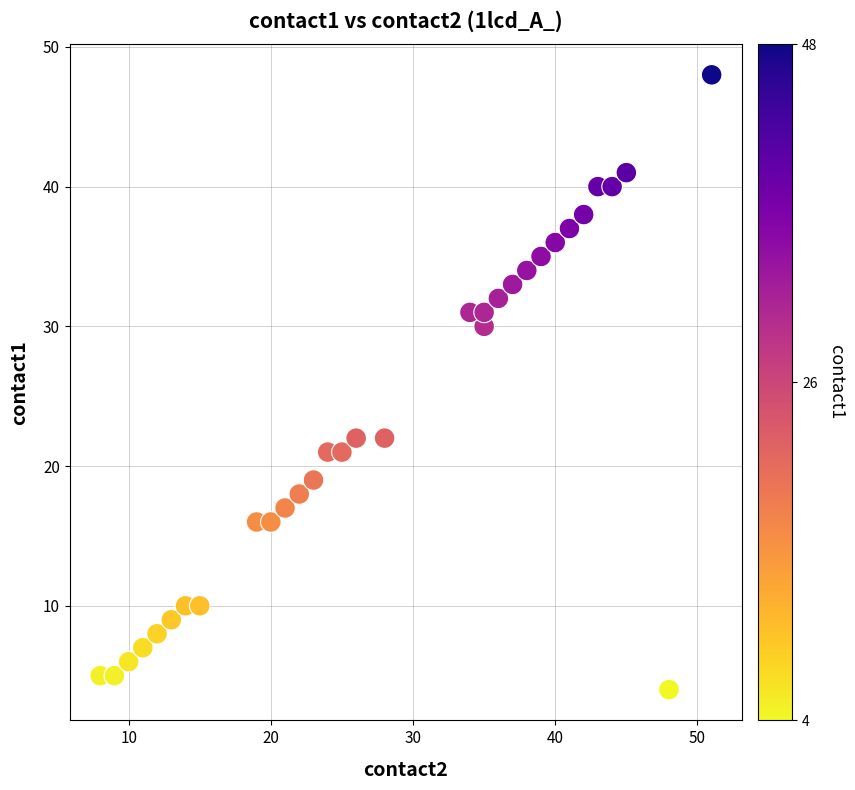

What is the range of Y values (max minus min)?

44